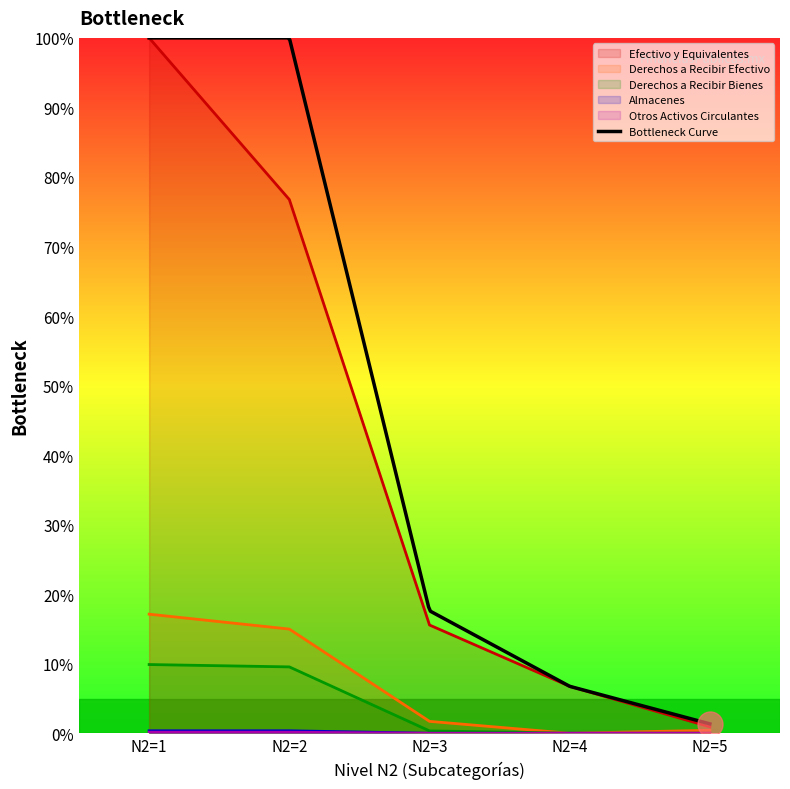

What is the total value across all series at N2=2?

101.8